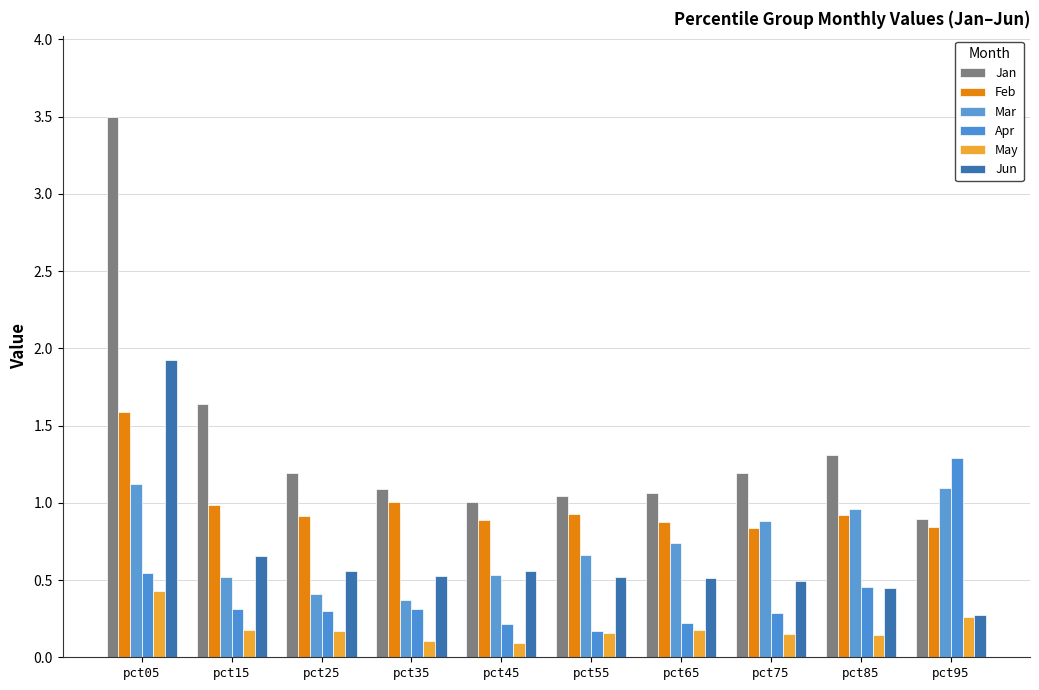

At which category is the sum across all series the highest?

pct05